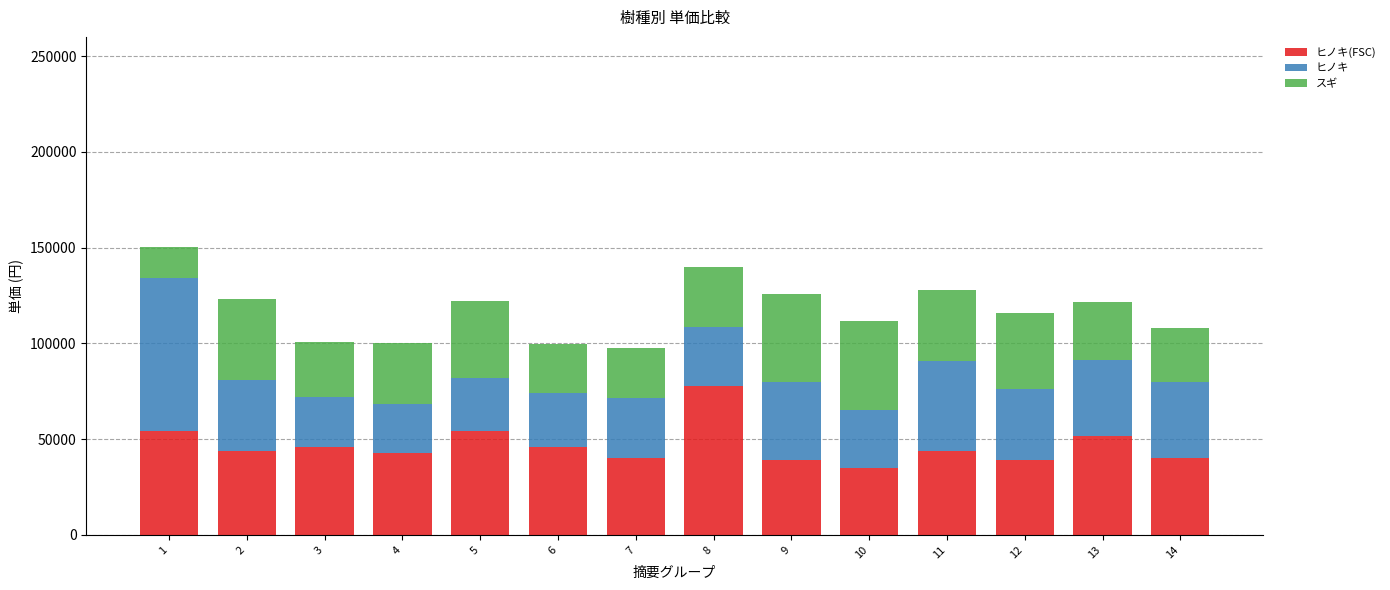

What is the total value across all series at 3?

100700